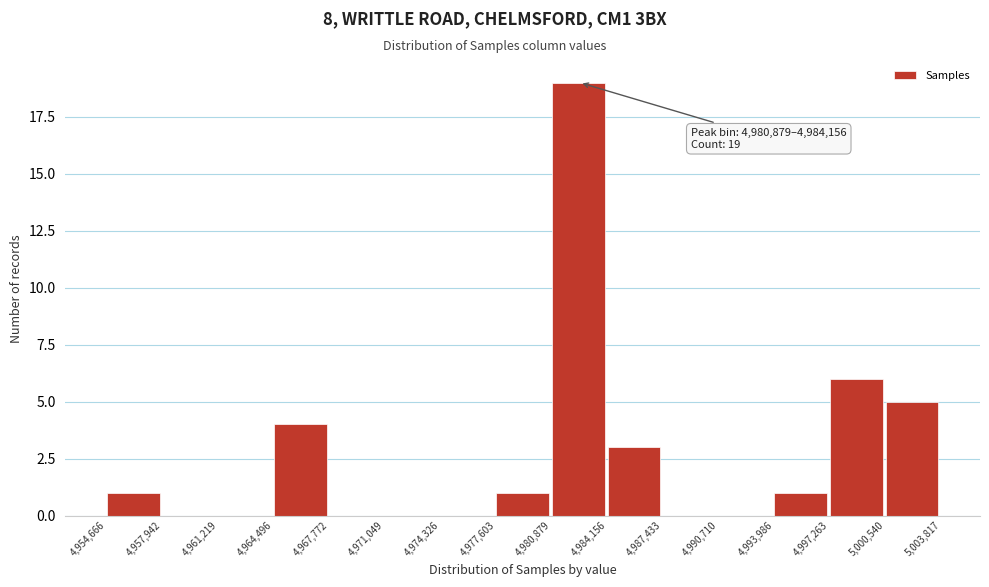

Which range on the x-axis has the tallest bar?

4,980,879 to 4,984,156